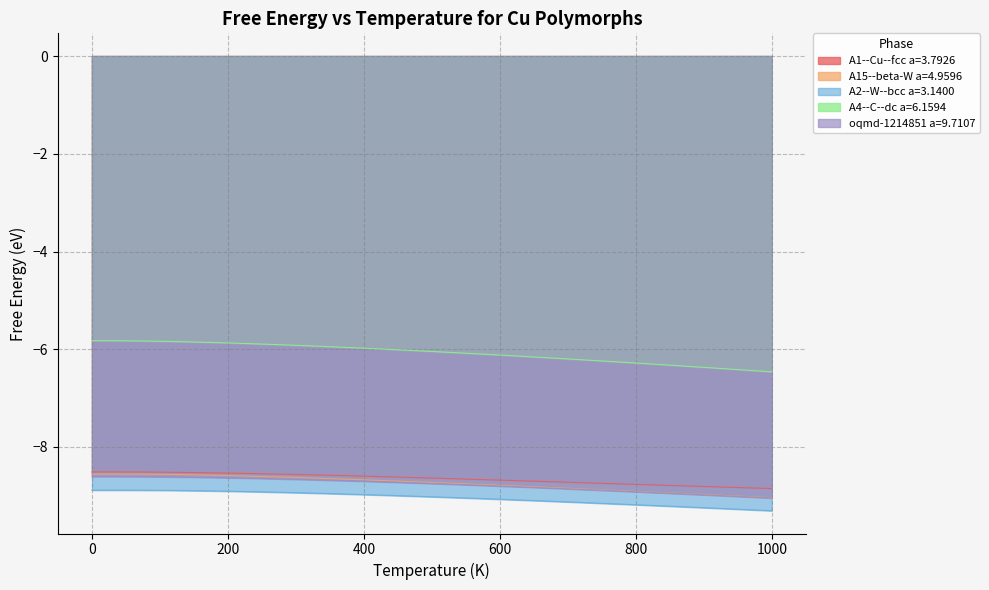

True or false: A15--beta-W a=4.9596 and A1--Cu--fcc a=3.7926 intersect in this chart.

False